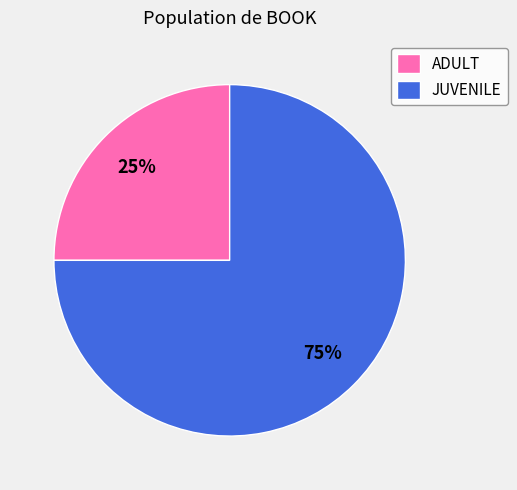

Is ADULT the majority of the pie?

No